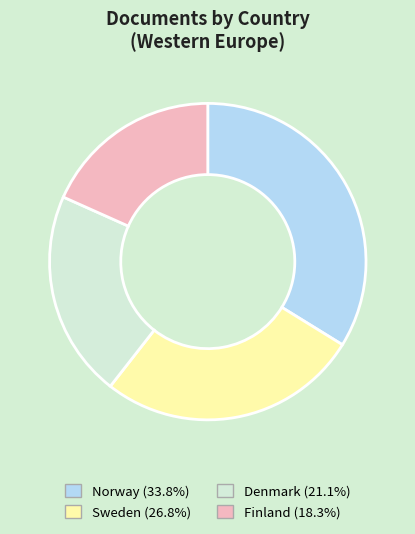

Is it true that Finland is 30% of the pie?

False